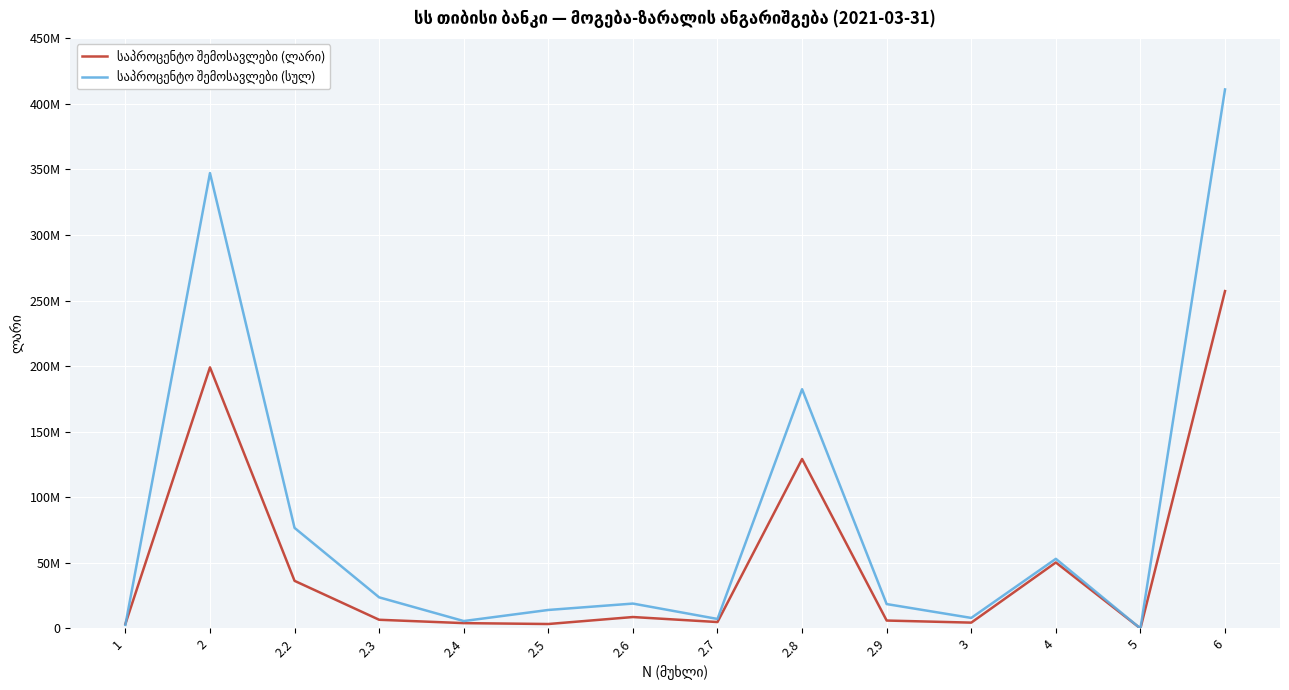

In საპროცენტო შემოსავლები (სულ), how many points are lower than both neighbors (excluding endpoints)?

4